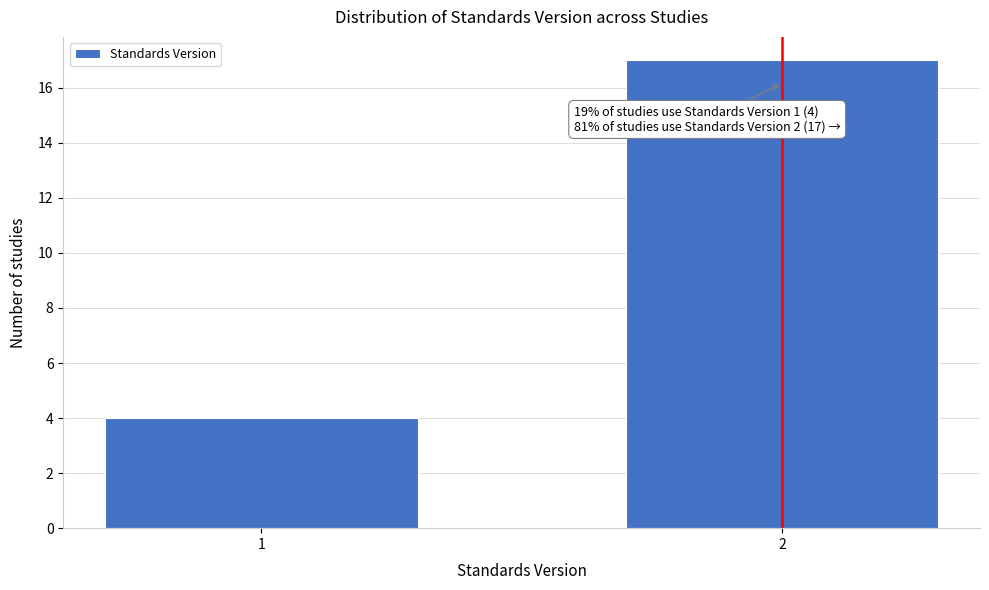

Reading left to right, what are all the values shown in this chart?

4	17